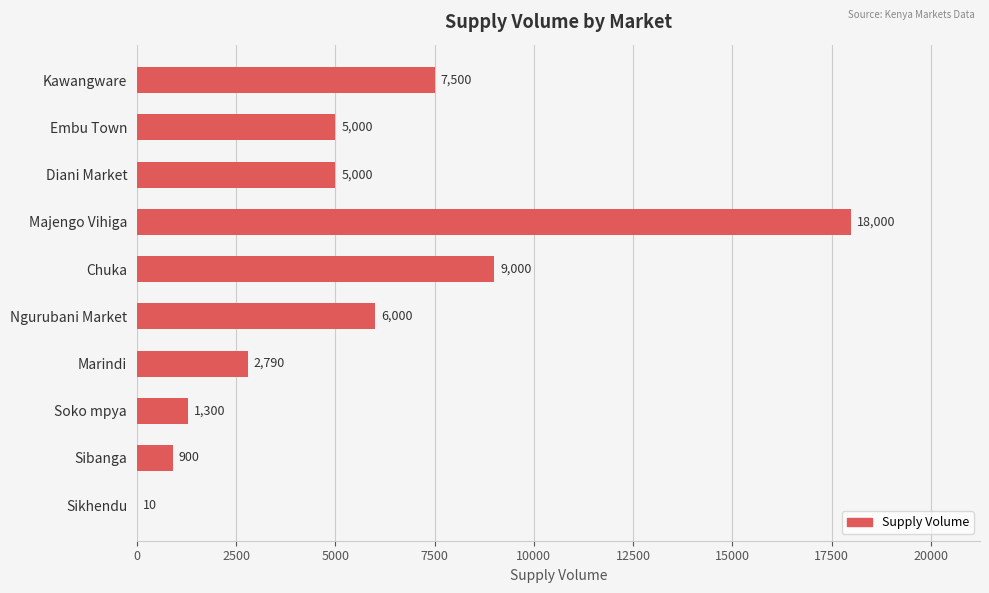

What is the approximate value at Soko mpya?

1300